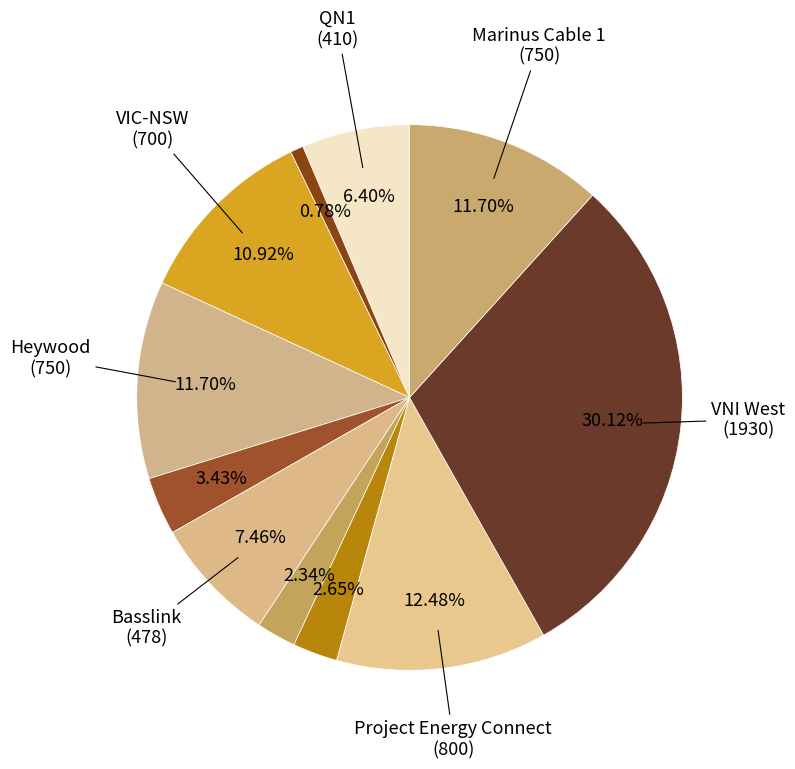

How many segments does this pie chart have?

11